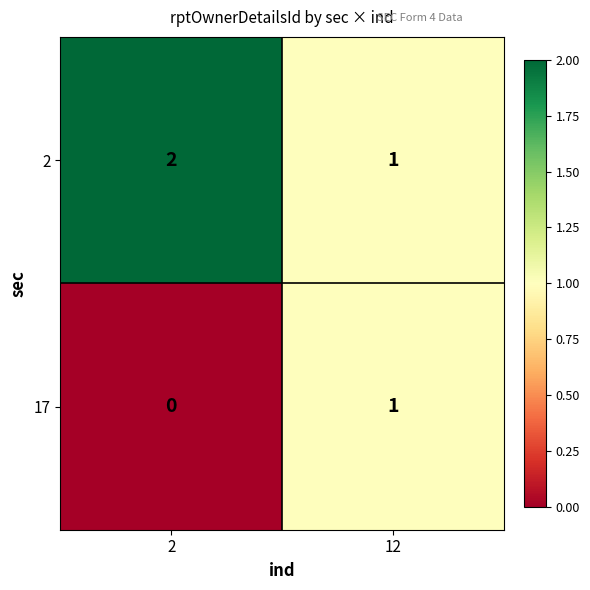

At which label is 2 closest to 1?

12